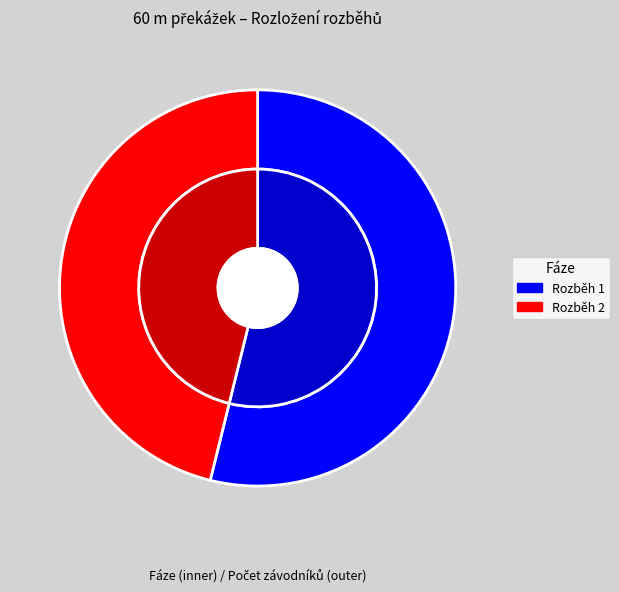

What is the change in value from Rozběh 1 to Rozběh 2?

-1